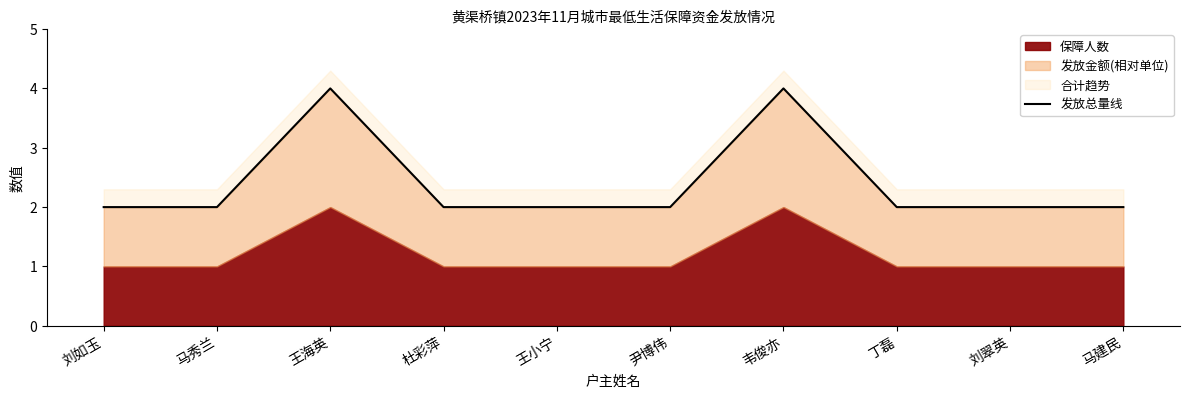

What position from the left is 王小宁?

5